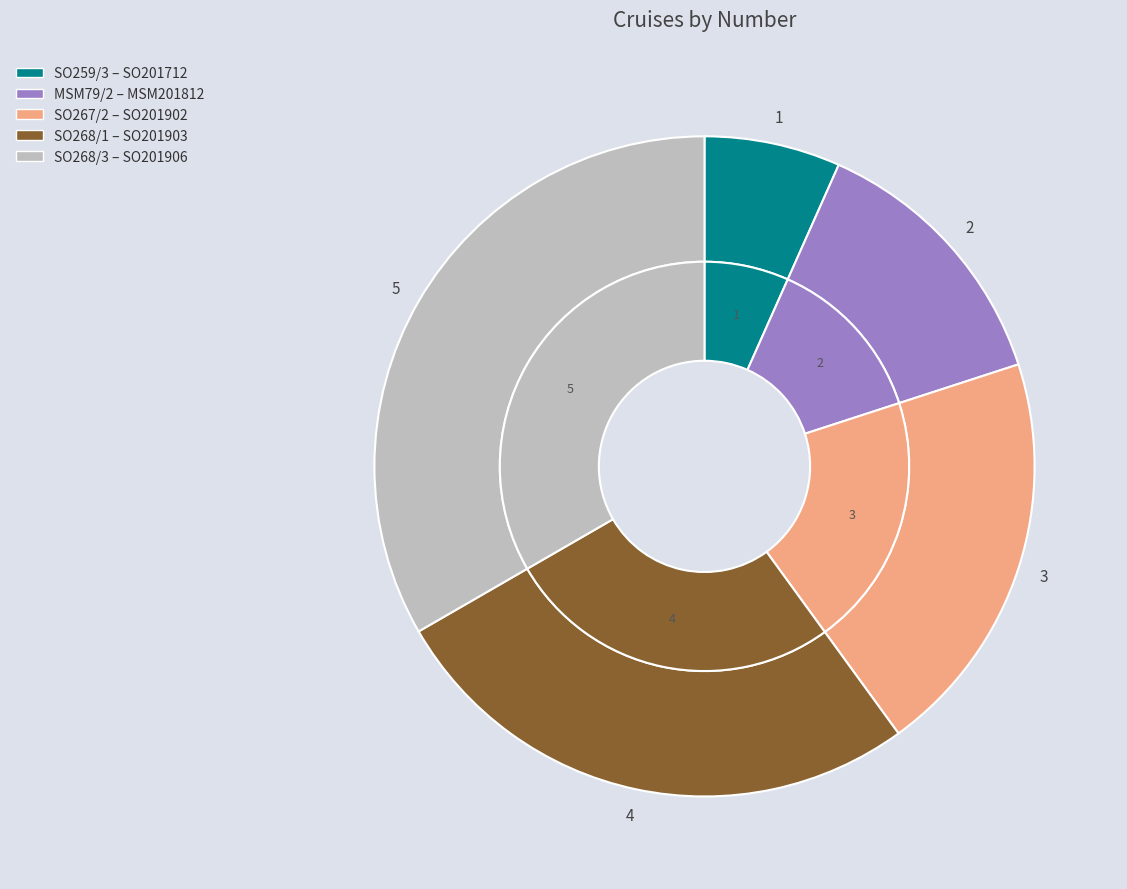

Is it true that SO267/2 – SO201902 is 7% of the pie?

False